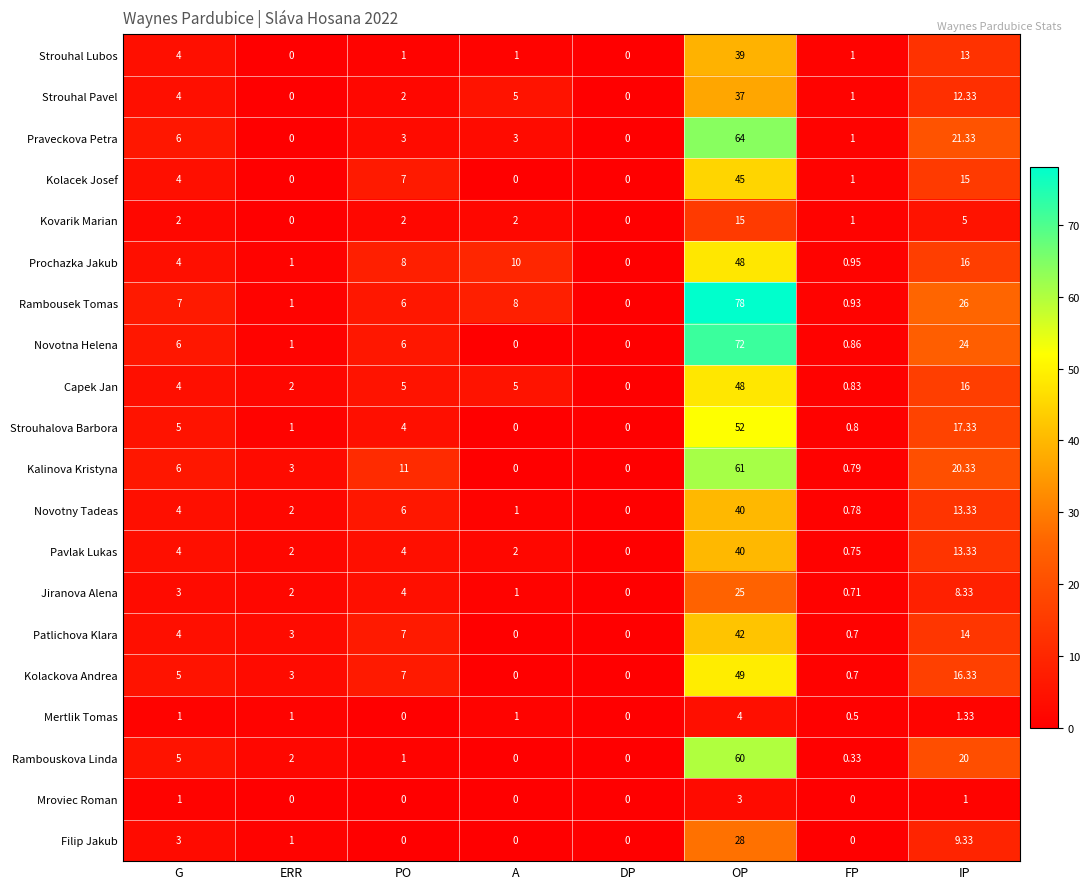

At which label does Praveckova Petra first exceed 3?

G